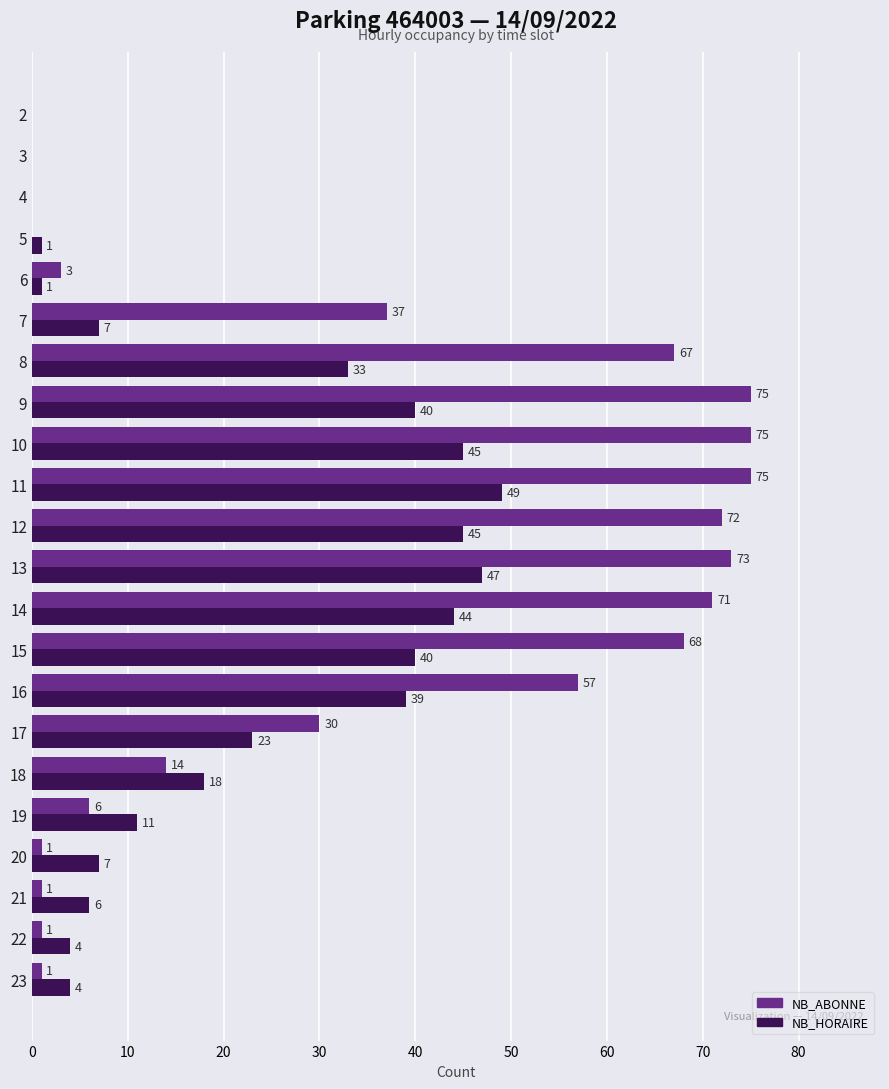

How many values in NB_HORAIRE are above zero?

19